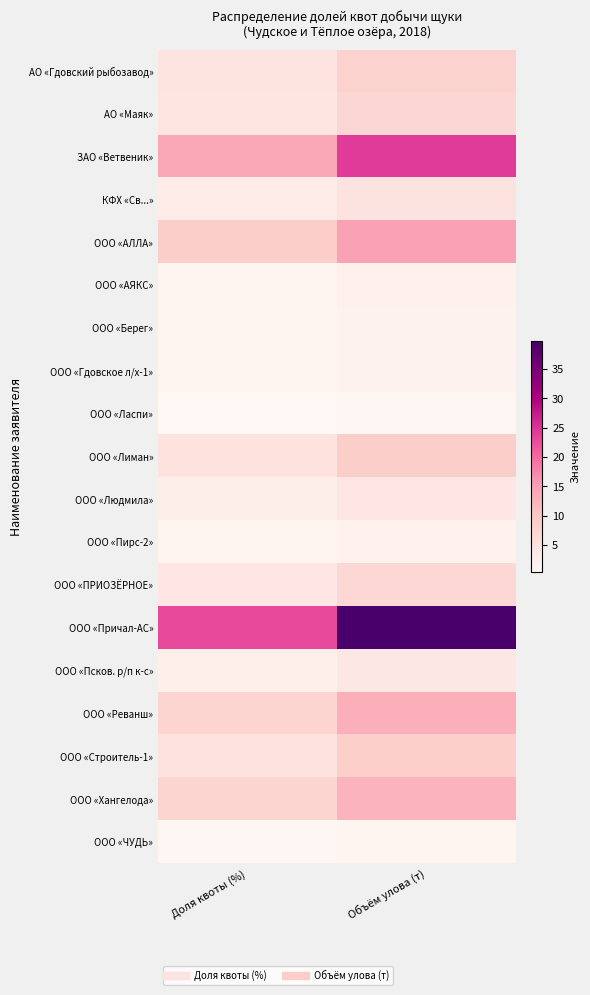

Which has a higher value, Объём улова (т) or Доля квоты (%)?

Объём улова (т)